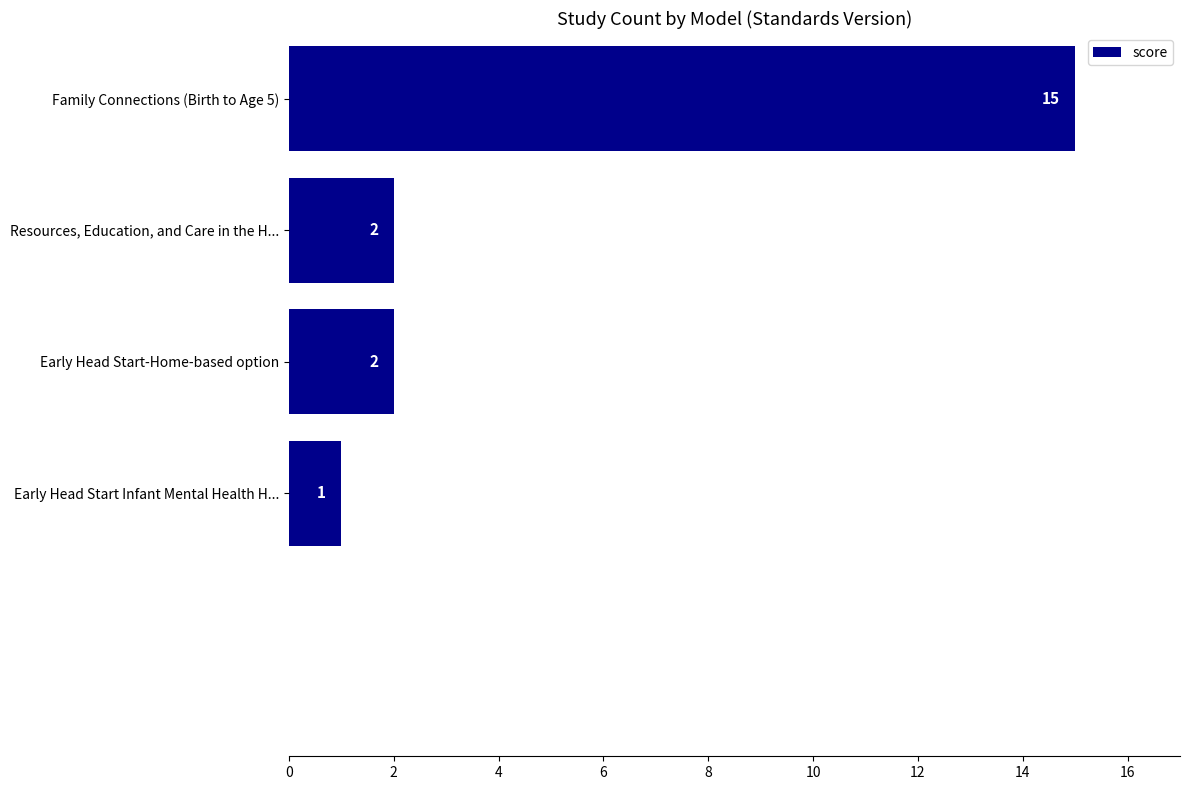

Reading top to bottom, what are all the values shown in this chart?

Family Connections (Birth to Age 5)=15	Resources, Education, and Care in the H...=2	Early Head Start-Home-based option=2	Early Head Start Infant Mental Health H...=1